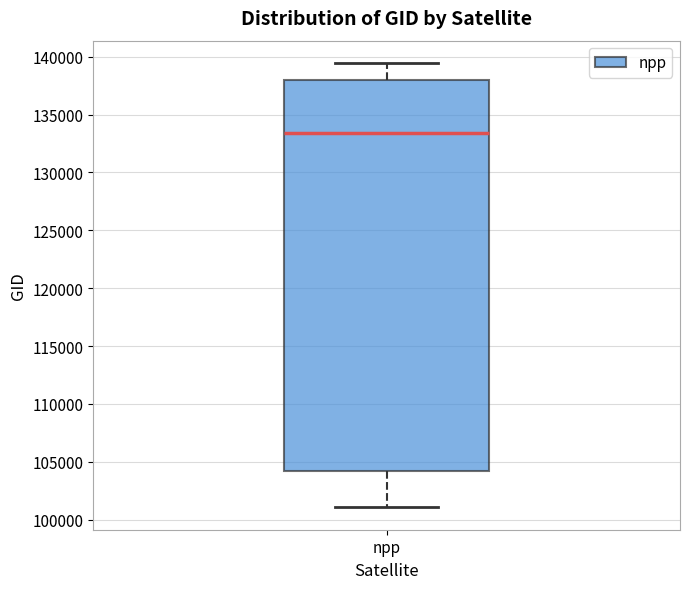

Transcribe this box plot: give where the median line is, the range the box spans, and where the two whiskers end, as read against the y-axis. The values are not printed on the chart, so give them approximately, as read against the axis.

median 133500, box 104000 to 138000, whiskers 101000 to 139500